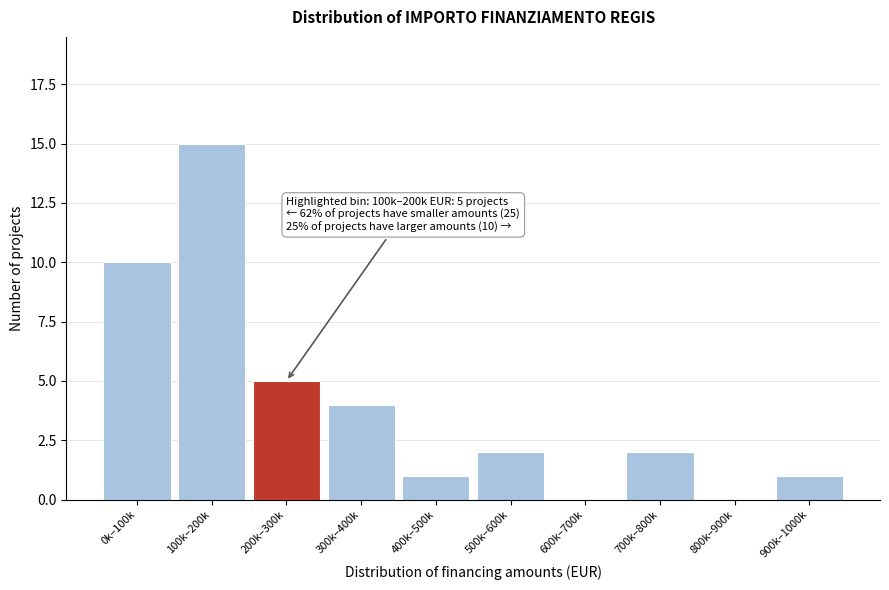

Reading left to right, list all the values displayed in this chart.

0k–100k=10	100k–200k=15	200k–300k=5	300k–400k=4	400k–500k=1	500k–600k=2	600k–700k=0	700k–800k=2	800k–900k=0	900k–1000k=1